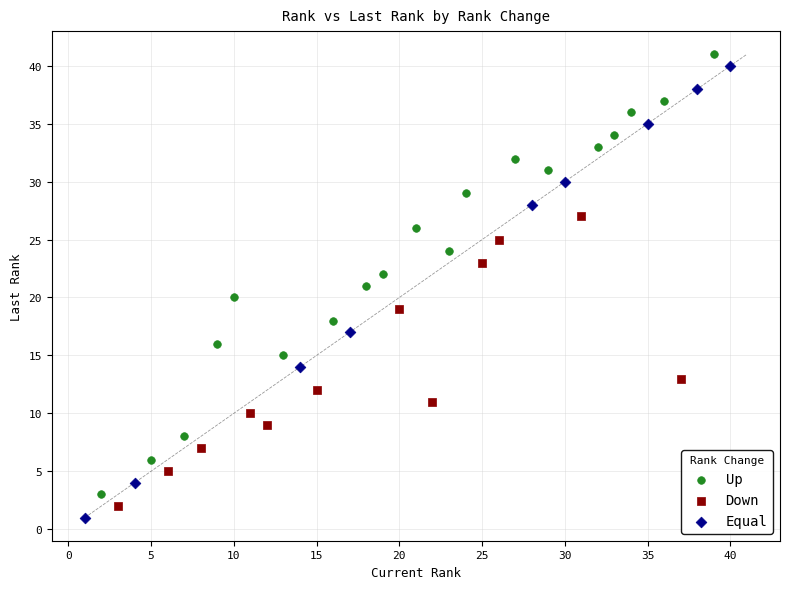

Which series contains the highest Y value?

Up